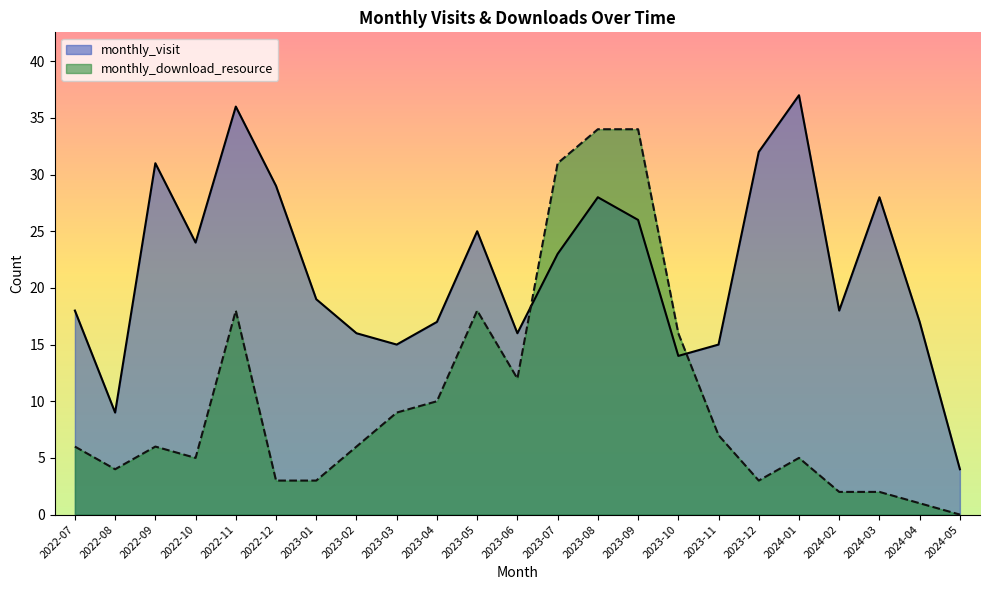

True or false: monthly_download_resource has a value of 3 at 2022-10.

False